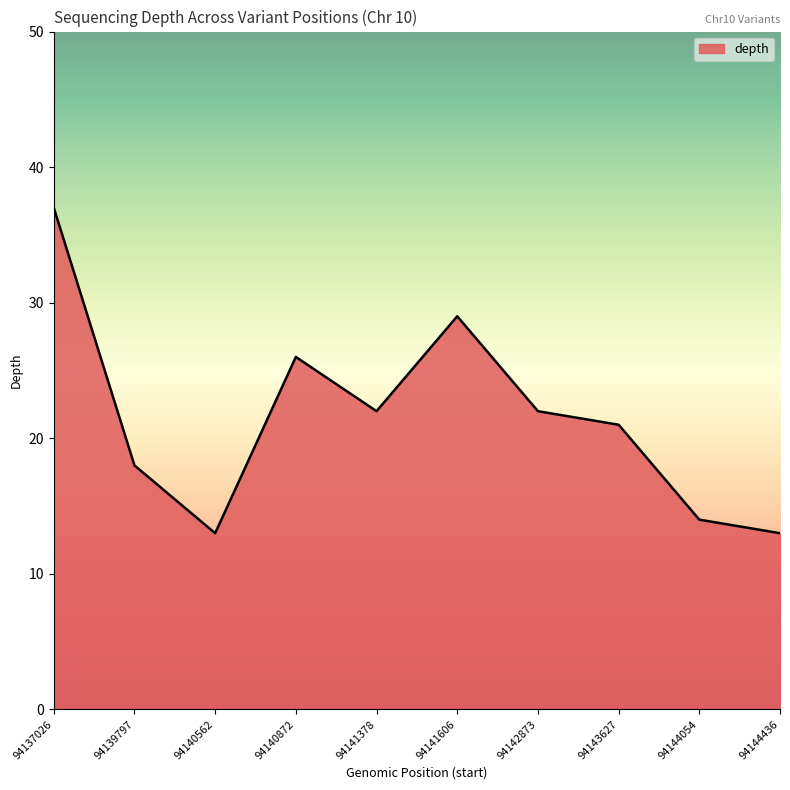

What is the change in value from 94141606 to 94143627?

-8